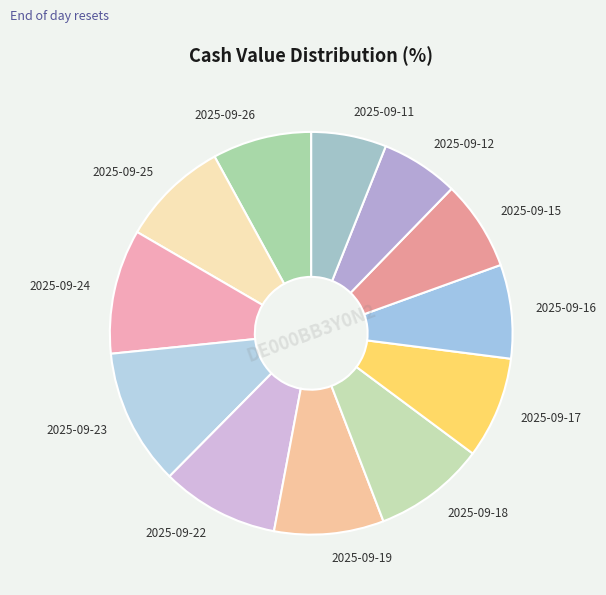

Does 2025-09-25 represent more than half of the total?

No